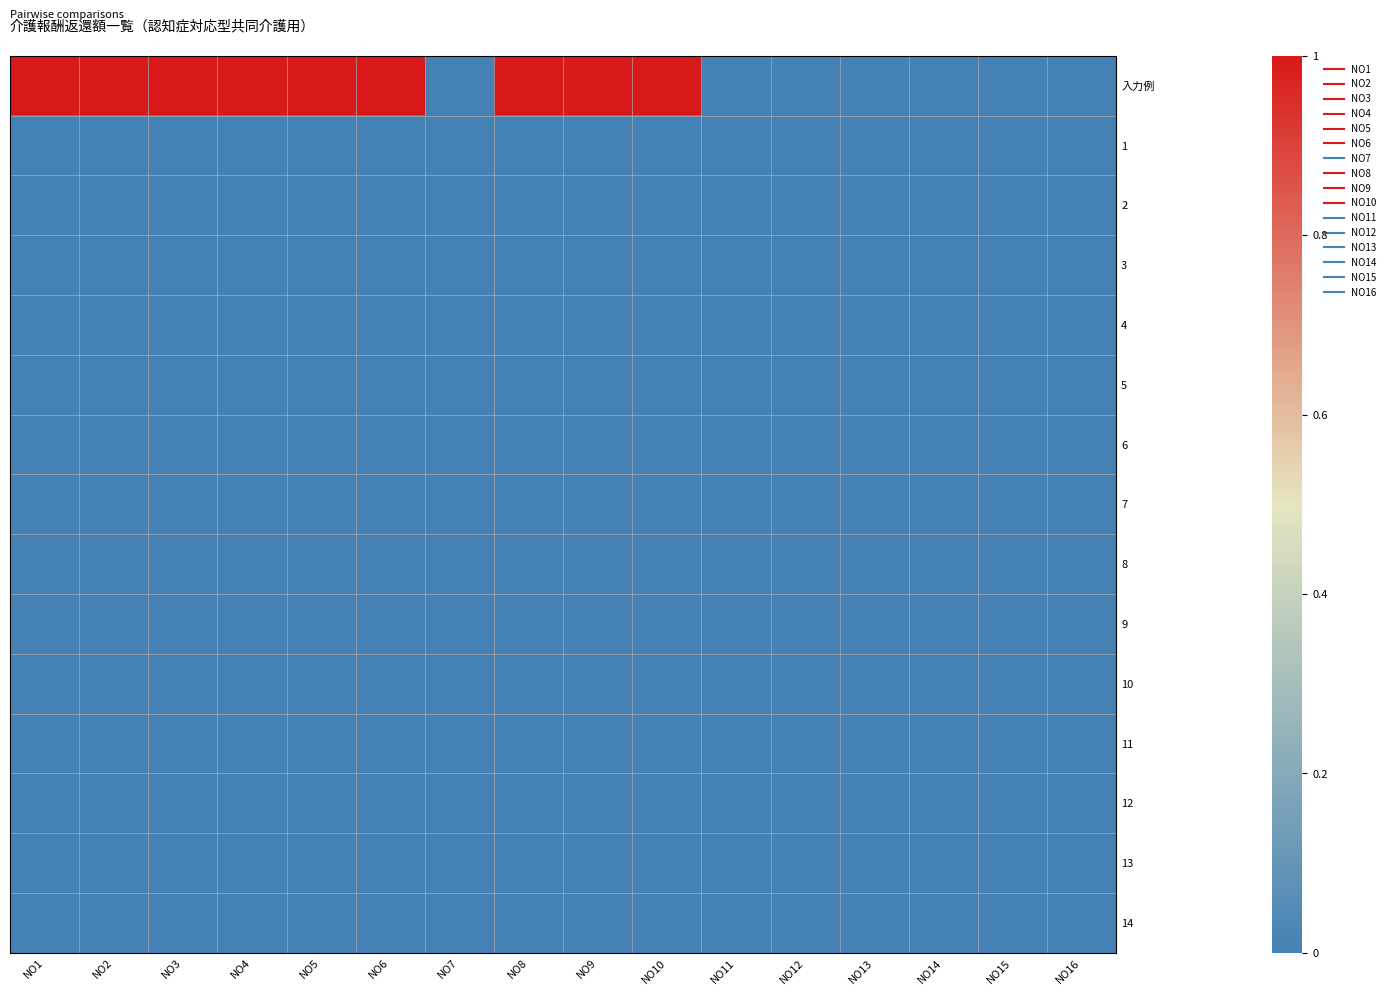

Reading left to right, what are all the values shown in this chart?

入力例: NO1=1	NO2=1	NO3=1	NO4=1	NO5=1	NO6=1	NO7=0	NO8=1	NO9=1	NO10=1	NO11=0	NO12=0	NO13=0	NO14=0	NO15=0	NO16=0
1: NO1=0	NO2=0	NO3=0	NO4=0	NO5=0	NO6=0	NO7=0	NO8=0	NO9=0	NO10=0	NO11=0	NO12=0	NO13=0	NO14=0	NO15=0	NO16=0
2: NO1=0	NO2=0	NO3=0	NO4=0	NO5=0	NO6=0	NO7=0	NO8=0	NO9=0	NO10=0	NO11=0	NO12=0	NO13=0	NO14=0	NO15=0	NO16=0
3: NO1=0	NO2=0	NO3=0	NO4=0	NO5=0	NO6=0	NO7=0	NO8=0	NO9=0	NO10=0	NO11=0	NO12=0	NO13=0	NO14=0	NO15=0	NO16=0
4: NO1=0	NO2=0	NO3=0	NO4=0	NO5=0	NO6=0	NO7=0	NO8=0	NO9=0	NO10=0	NO11=0	NO12=0	NO13=0	NO14=0	NO15=0	NO16=0
5: NO1=0	NO2=0	NO3=0	NO4=0	NO5=0	NO6=0	NO7=0	NO8=0	NO9=0	NO10=0	NO11=0	NO12=0	NO13=0	NO14=0	NO15=0	NO16=0
6: NO1=0	NO2=0	NO3=0	NO4=0	NO5=0	NO6=0	NO7=0	NO8=0	NO9=0	NO10=0	NO11=0	NO12=0	NO13=0	NO14=0	NO15=0	NO16=0
7: NO1=0	NO2=0	NO3=0	NO4=0	NO5=0	NO6=0	NO7=0	NO8=0	NO9=0	NO10=0	NO11=0	NO12=0	NO13=0	NO14=0	NO15=0	NO16=0
8: NO1=0	NO2=0	NO3=0	NO4=0	NO5=0	NO6=0	NO7=0	NO8=0	NO9=0	NO10=0	NO11=0	NO12=0	NO13=0	NO14=0	NO15=0	NO16=0
9: NO1=0	NO2=0	NO3=0	NO4=0	NO5=0	NO6=0	NO7=0	NO8=0	NO9=0	NO10=0	NO11=0	NO12=0	NO13=0	NO14=0	NO15=0	NO16=0
10: NO1=0	NO2=0	NO3=0	NO4=0	NO5=0	NO6=0	NO7=0	NO8=0	NO9=0	NO10=0	NO11=0	NO12=0	NO13=0	NO14=0	NO15=0	NO16=0
11: NO1=0	NO2=0	NO3=0	NO4=0	NO5=0	NO6=0	NO7=0	NO8=0	NO9=0	NO10=0	NO11=0	NO12=0	NO13=0	NO14=0	NO15=0	NO16=0
12: NO1=0	NO2=0	NO3=0	NO4=0	NO5=0	NO6=0	NO7=0	NO8=0	NO9=0	NO10=0	NO11=0	NO12=0	NO13=0	NO14=0	NO15=0	NO16=0
13: NO1=0	NO2=0	NO3=0	NO4=0	NO5=0	NO6=0	NO7=0	NO8=0	NO9=0	NO10=0	NO11=0	NO12=0	NO13=0	NO14=0	NO15=0	NO16=0
14: NO1=0	NO2=0	NO3=0	NO4=0	NO5=0	NO6=0	NO7=0	NO8=0	NO9=0	NO10=0	NO11=0	NO12=0	NO13=0	NO14=0	NO15=0	NO16=0